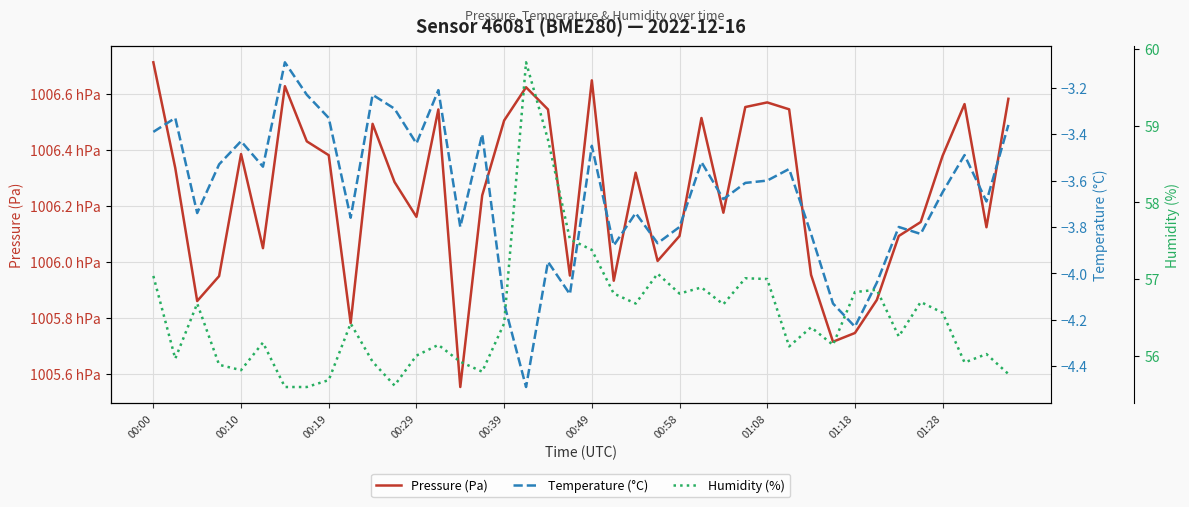

Does the chart display data point markers on the line(s)?

No